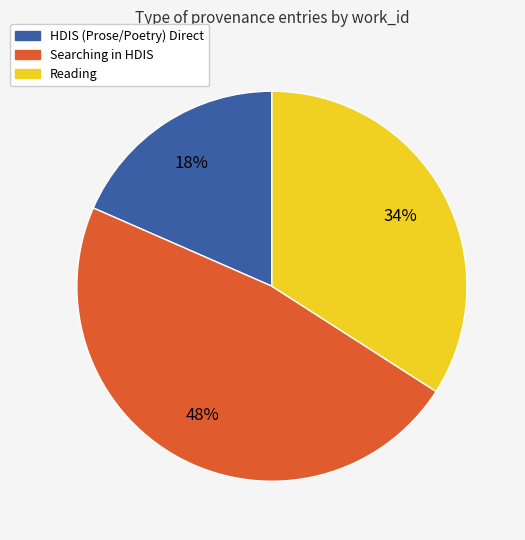

To the nearest percent, what is the average slice percentage?

33%